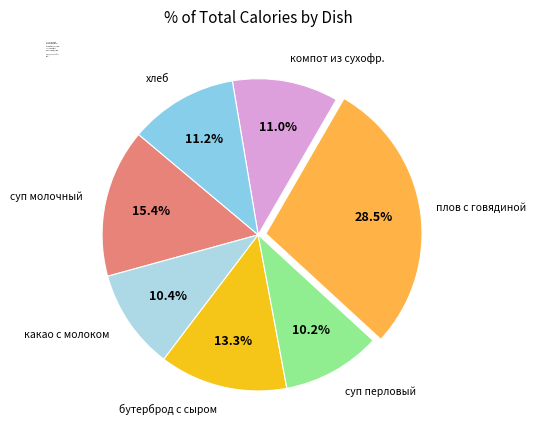

To the nearest percent, what is the difference between the плов с говядиной and хлеб slice percentages?

17%